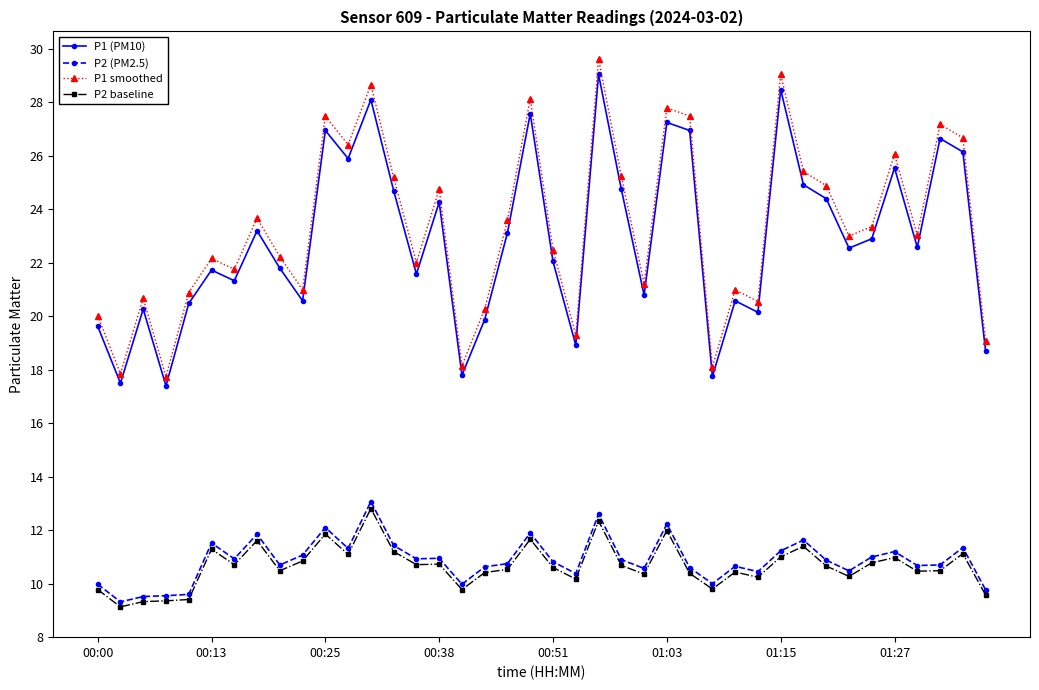

What is the maximum value shown in the chart?

29.6